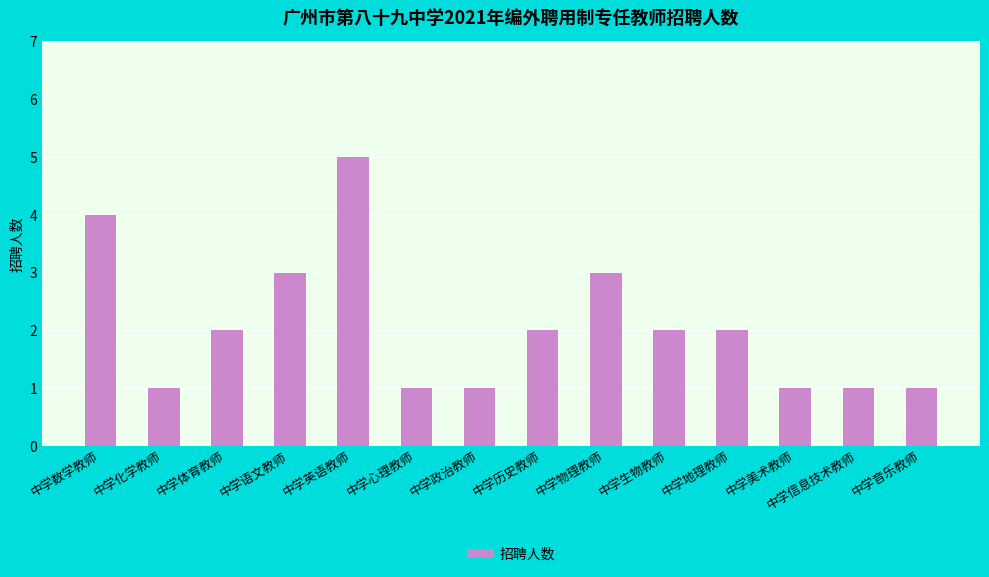

What is the average value?

2